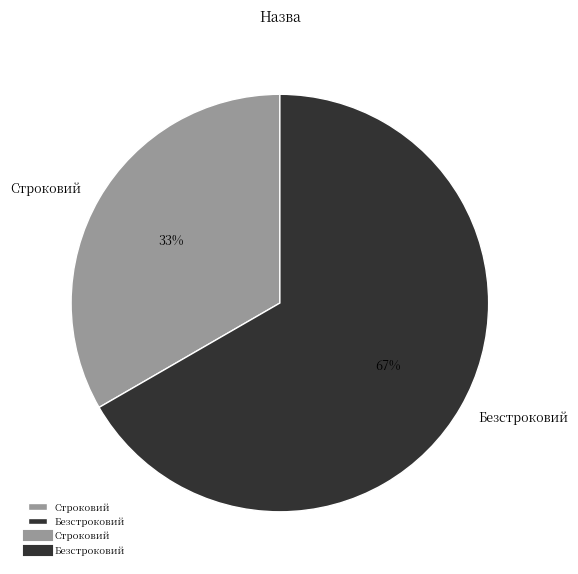

To the nearest percent, what portion does Строковий represent?

33%